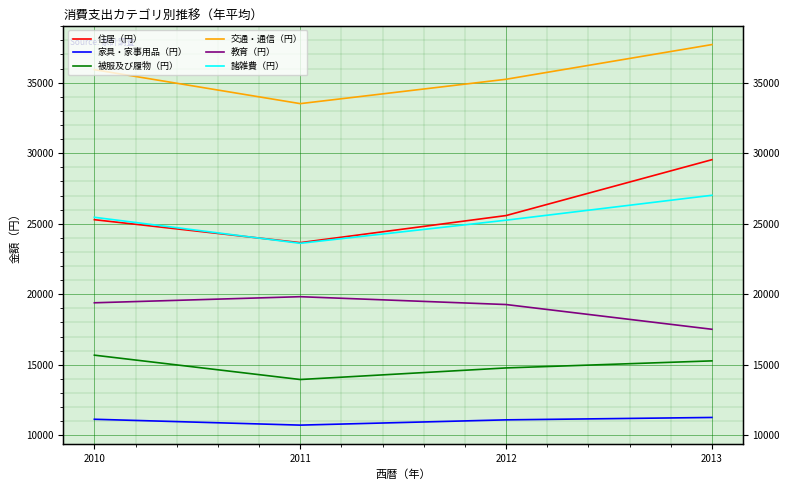

What is the value of the 教育（円） point at the 3rd from the left?

19271